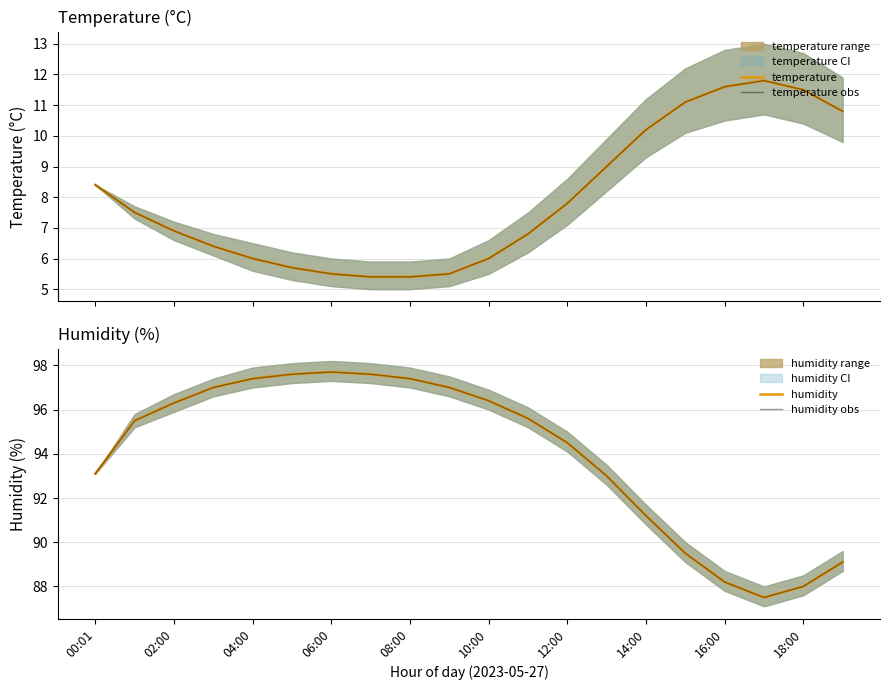

Between 12 and 06:00, which is larger?

12